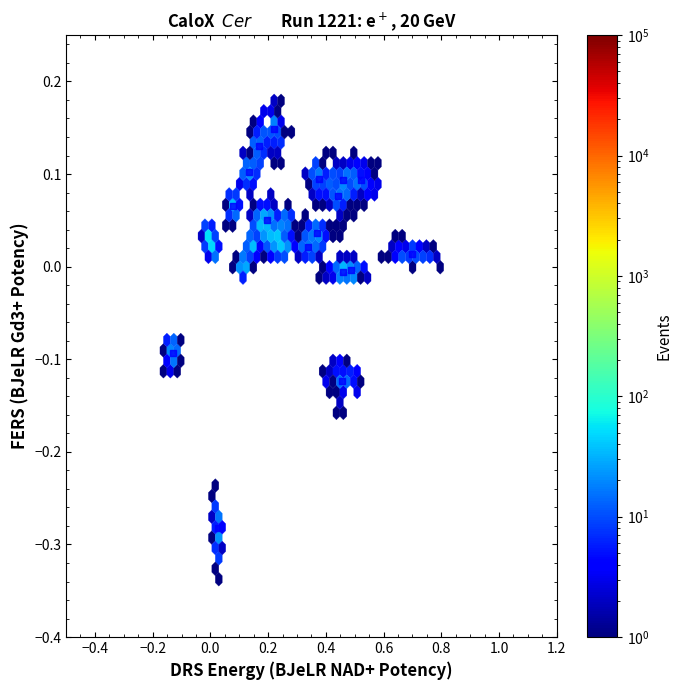

What is the range of Y values (max minus min)?

0.4